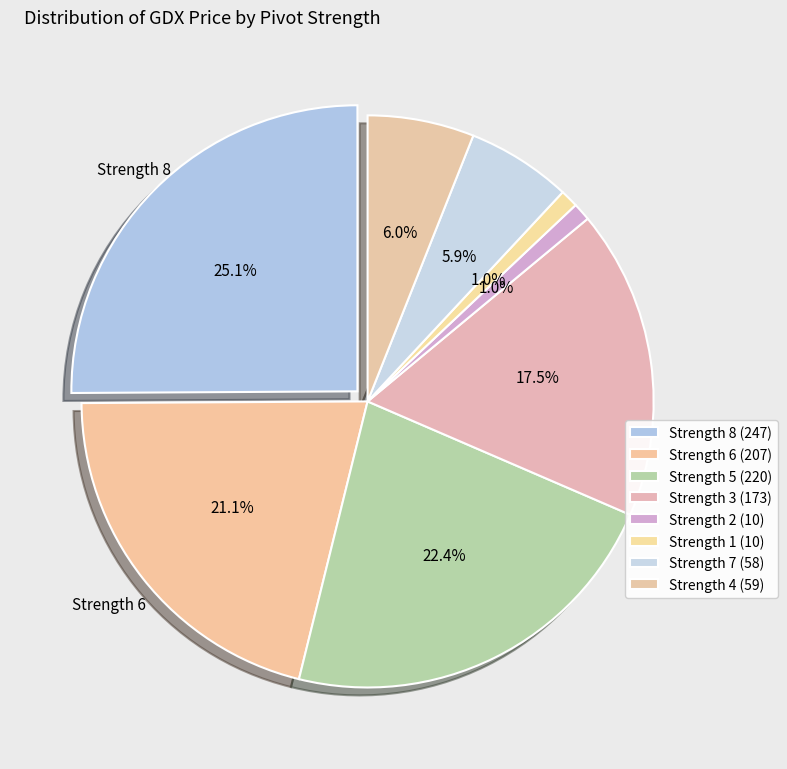

Which slice is the largest?

8